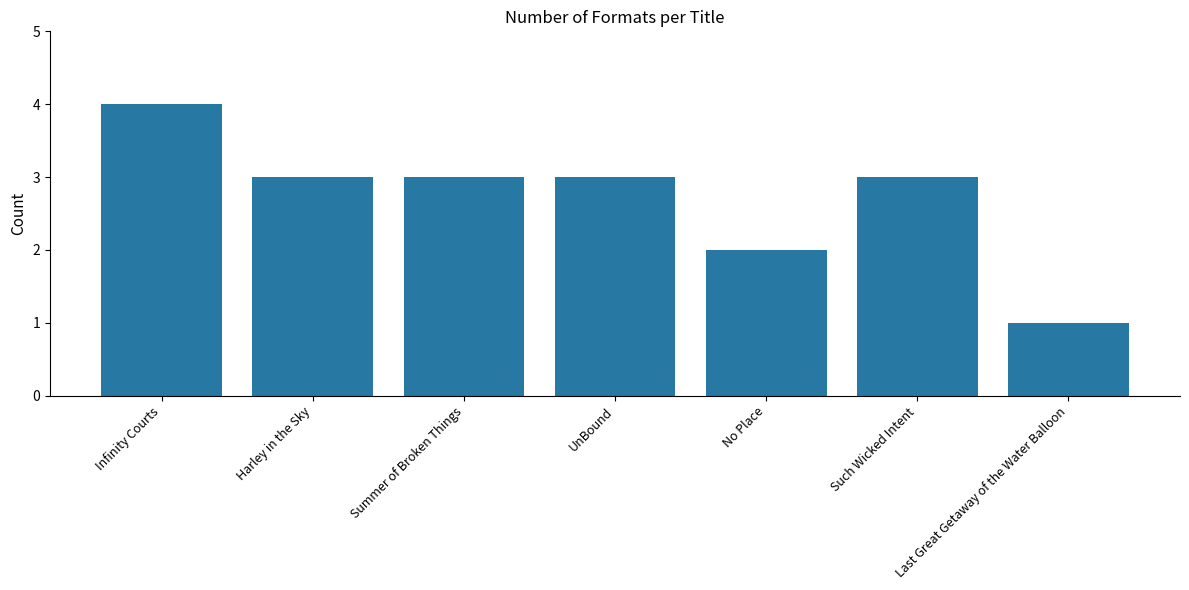

What is the ratio of the value at Summer of Broken Things to the value at Harley in the Sky?

1.0